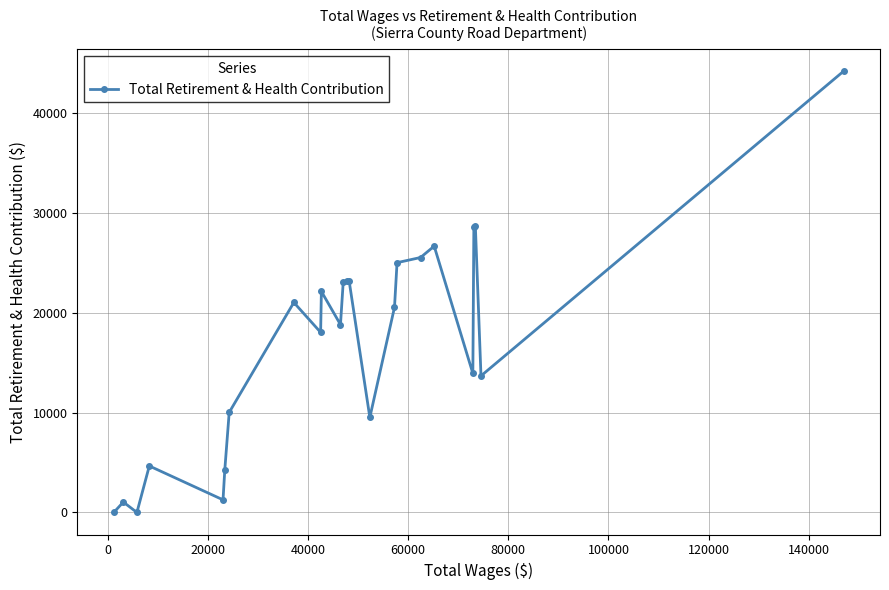

What is the greatest value displayed?

44144